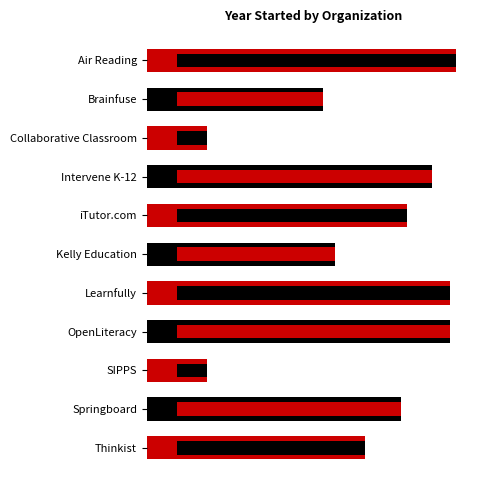

What is the approximate value at Collaborative Classroom, to the nearest 5?

1980